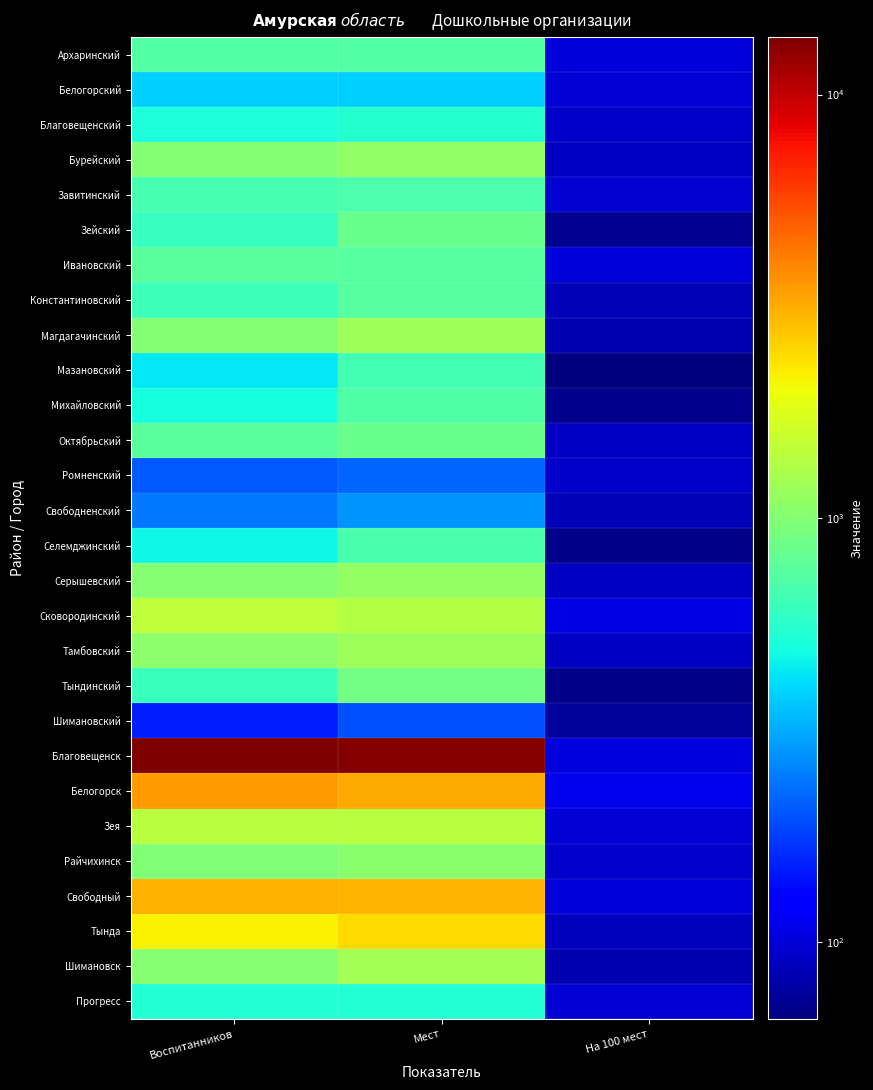

Which series has the largest range (max minus min)?

Благовещенск